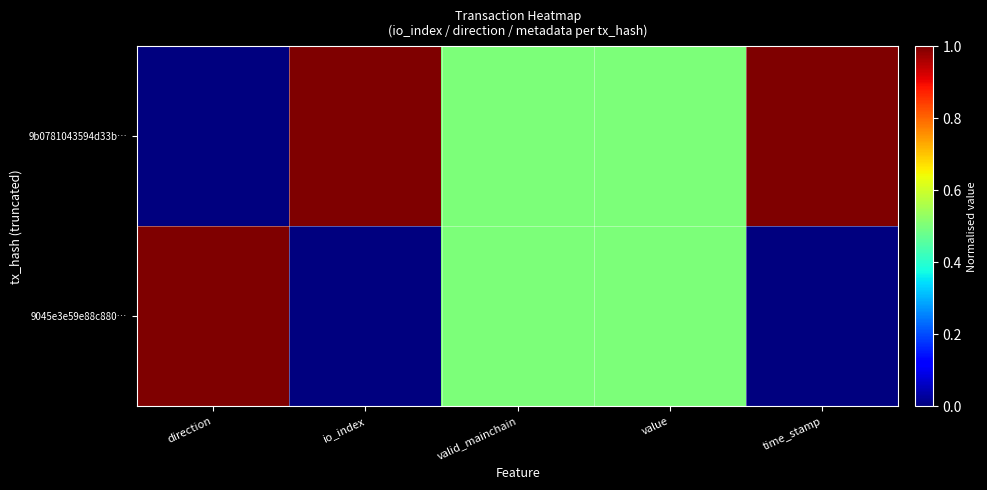

Reading left to right, list all the values displayed in this chart.

9b0781043594d33b…: direction=0.0	io_index=1.0	valid_mainchain=0.5	value=0.5	time_stamp=1.0
9045e3e59e88c880…: direction=1.0	io_index=0.0	valid_mainchain=0.5	value=0.5	time_stamp=0.0